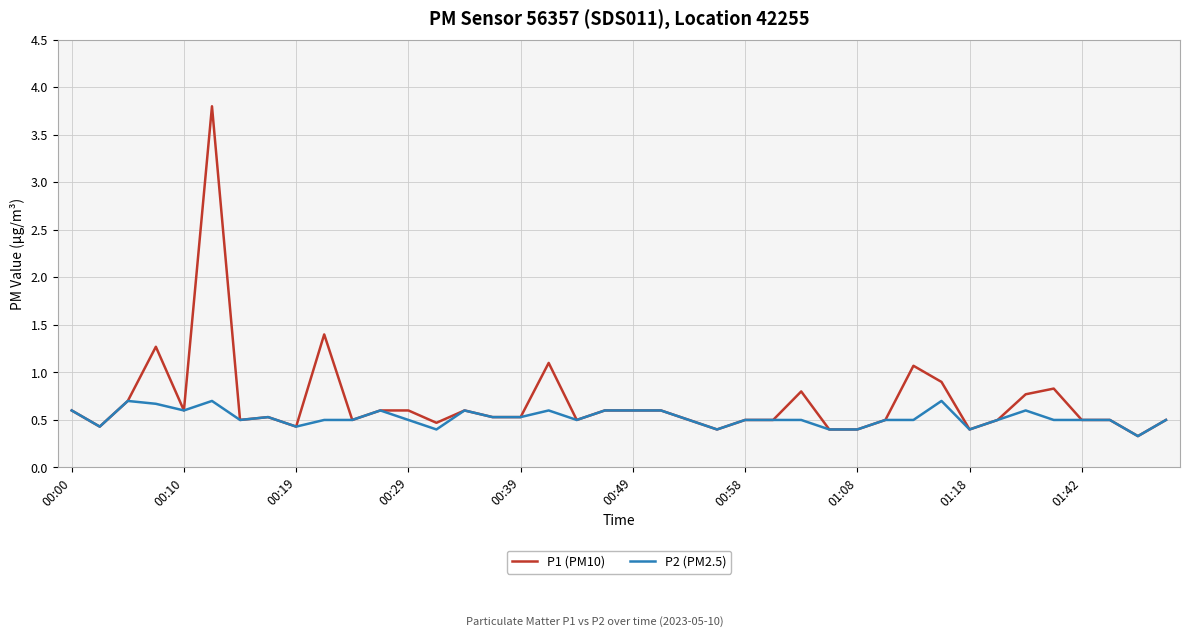

Count the number of categories in the chart.

40